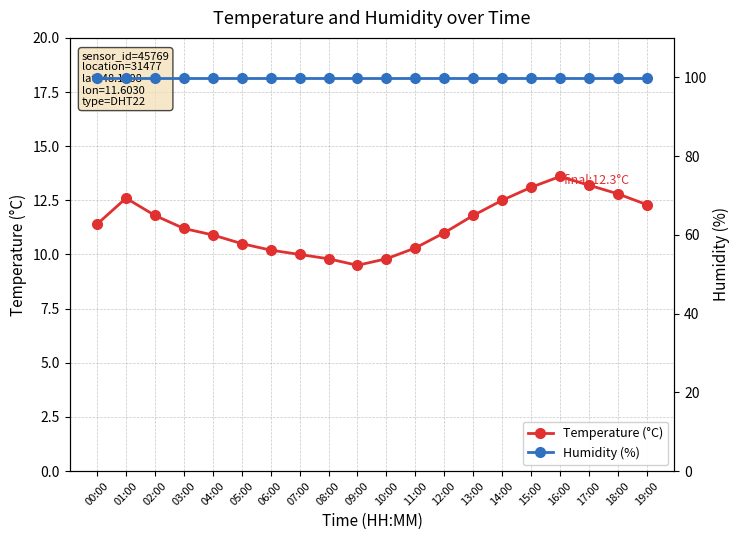

Between 01:00 and 06:00, which series saw the biggest shift?

Temperature (°C)